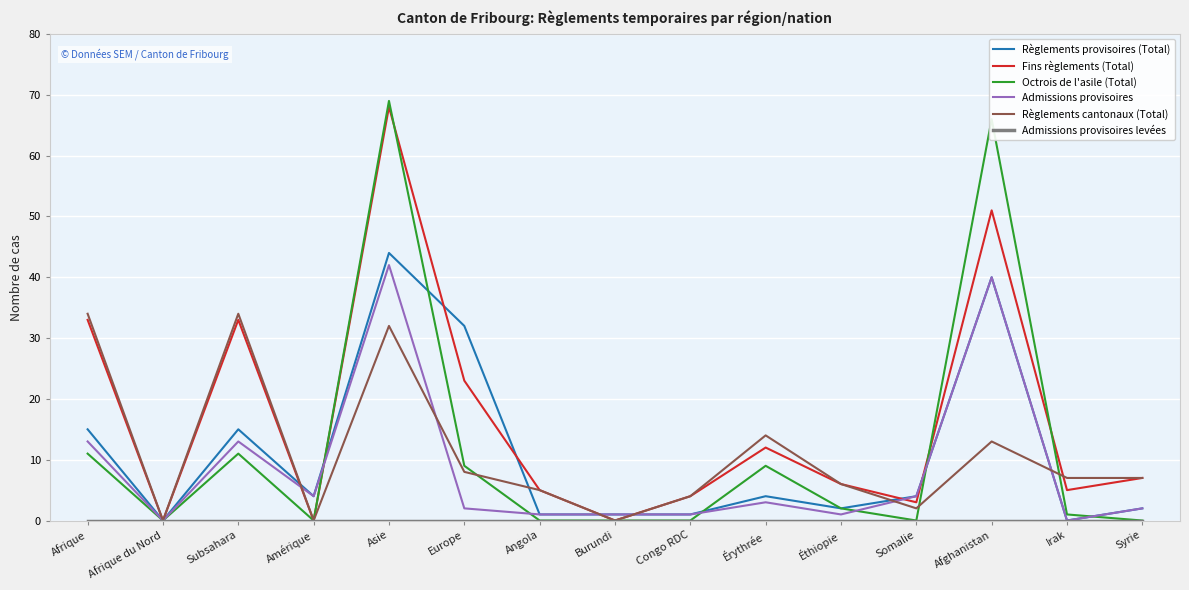

Which series has the widest spread of values?

Octrois de l'asile (Total)